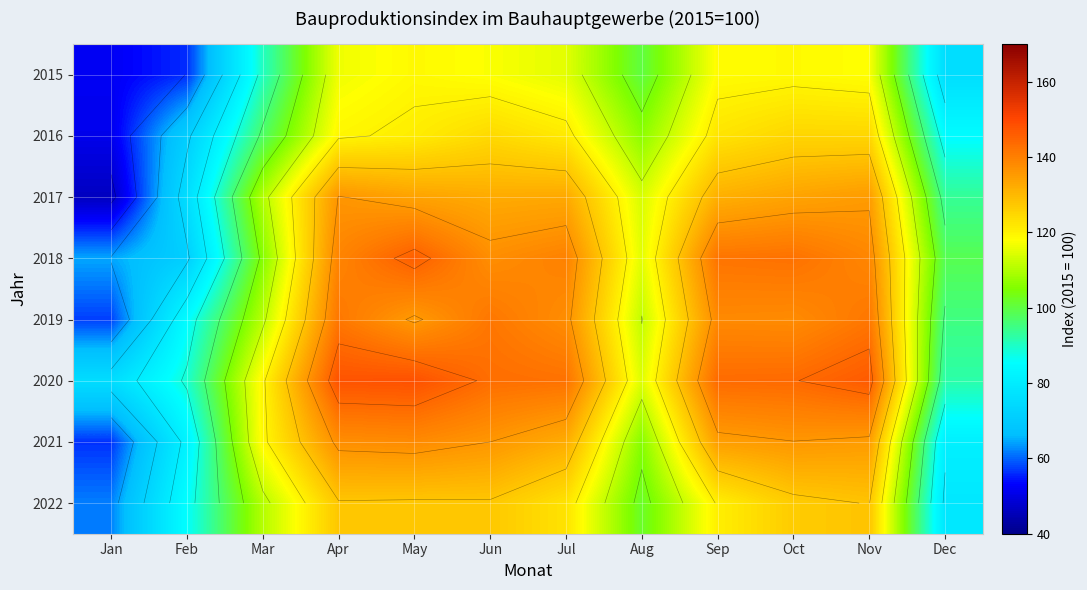

Is it true that 2016 equals 180.6 at Aug?

False